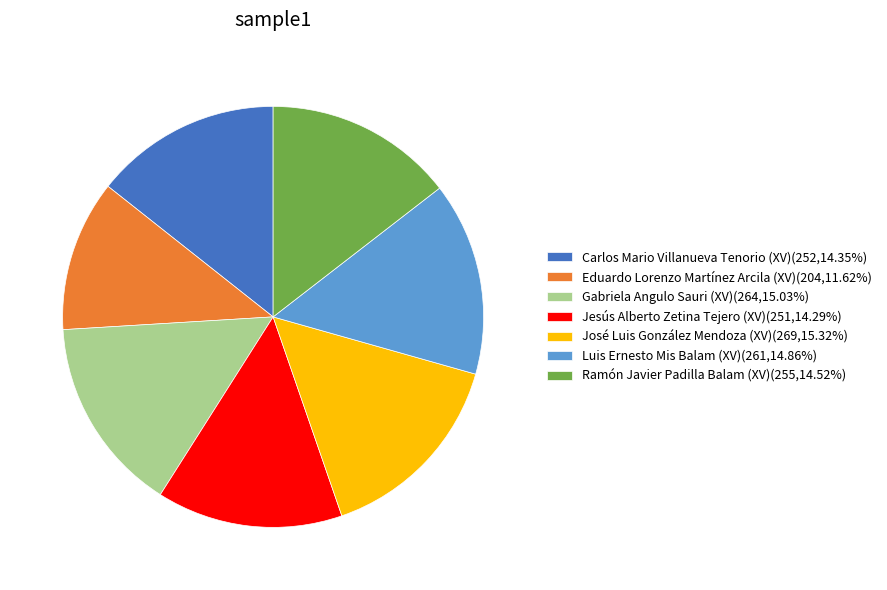

Combined, do Luis Ernesto Mis Balam (XV)(261,14.86%) and Carlos Mario Villanueva Tenorio (XV)(252,14.35%) account for over 50%?

No